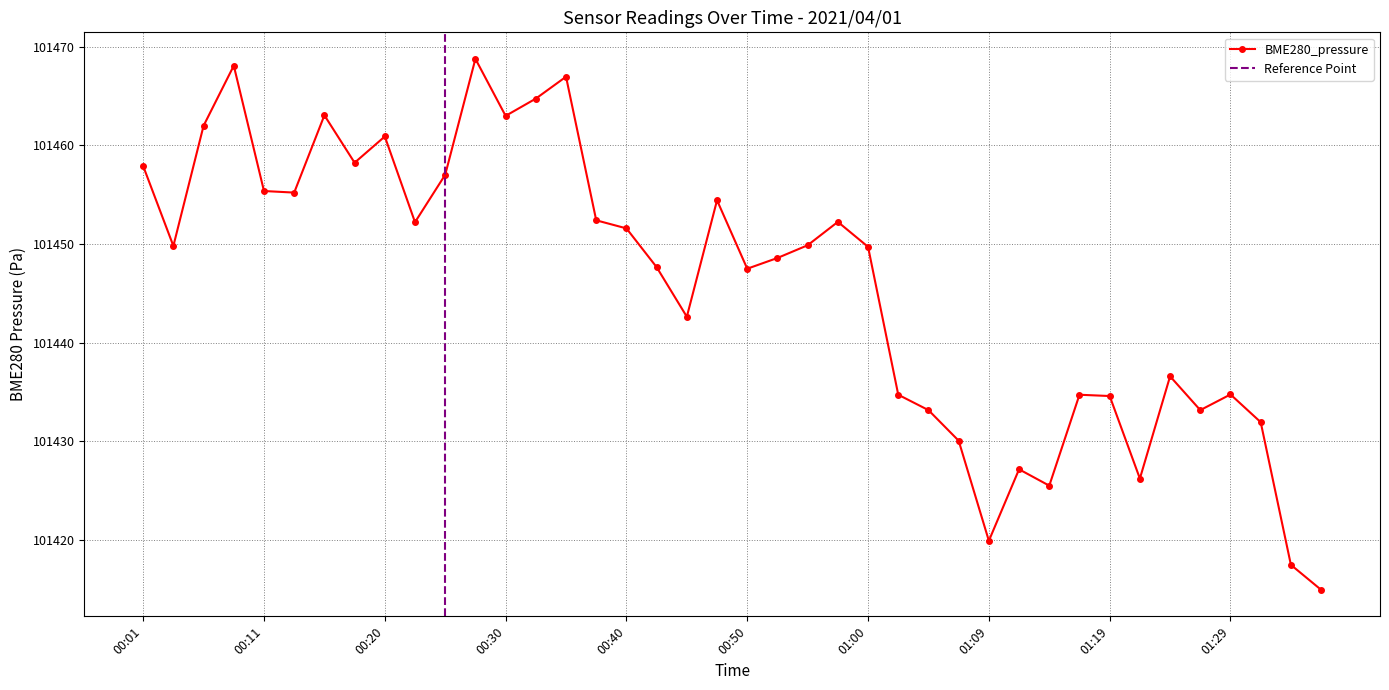

Does the chart display data point markers on the line(s)?

Yes